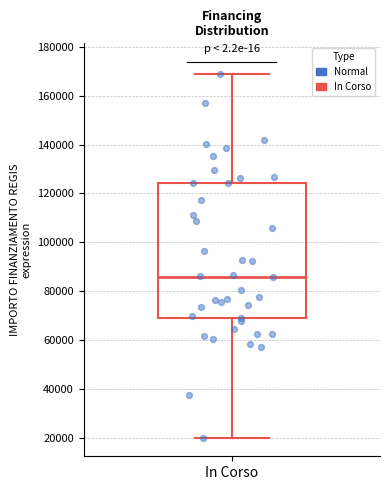

Read this box plot against the y-axis: the position of the median line, the range covered by the box, and the ends of both whiskers. The values are not printed on the chart, so give them approximately, as read against the axis.

median 86000, box 68000 to 124000, whiskers 20000 to 168000